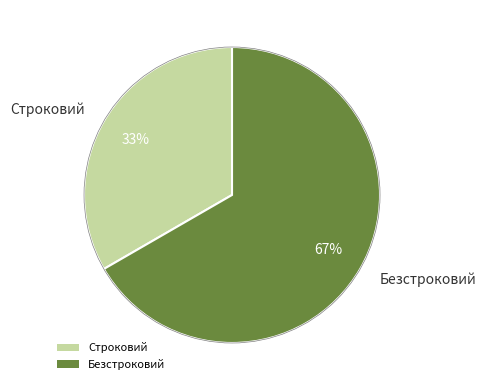

To the nearest percent, what is the combined percentage of Безстроковий and Строковий?

100%